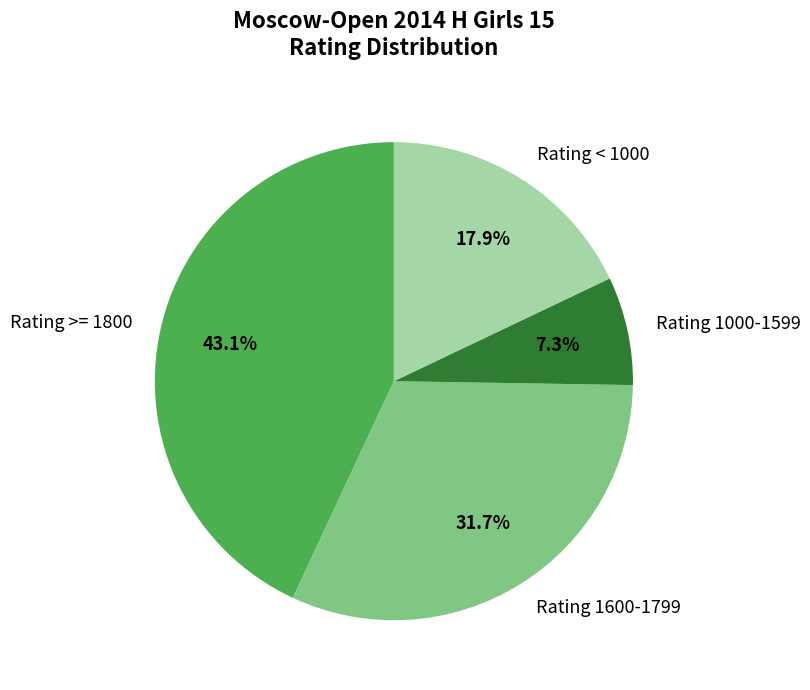

What is the smallest slice in the pie chart?

Rating 1000-1599